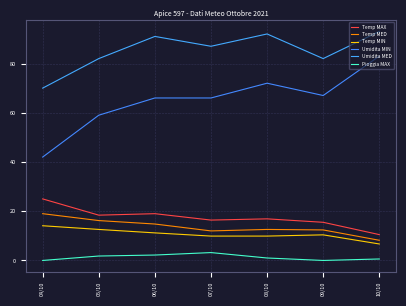

At which category is the sum across all series the highest?

08/10